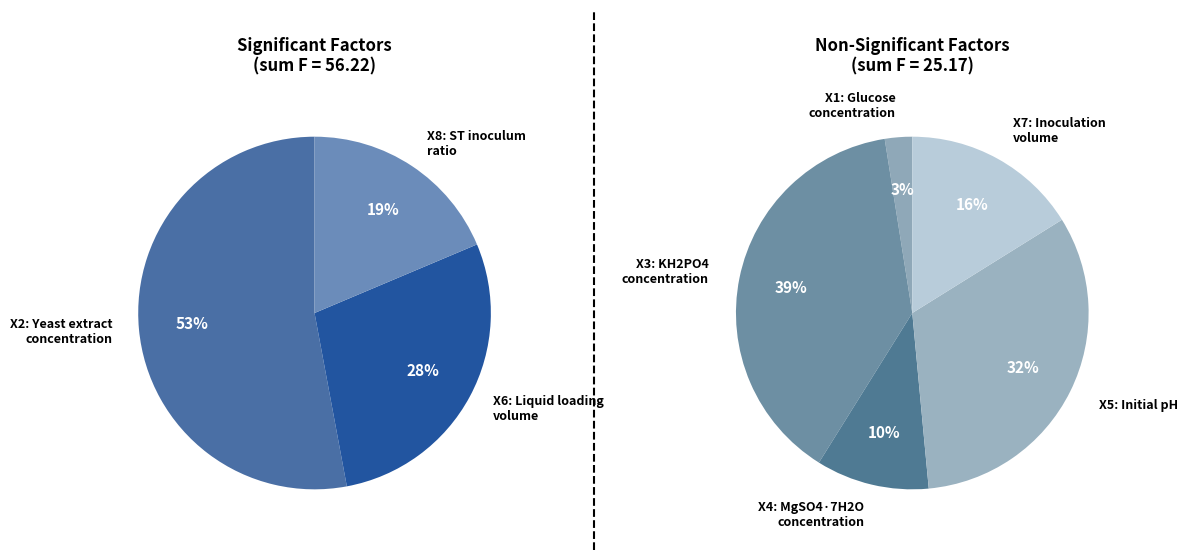

Does X1: Glucose concentration represent more than half of the total?

No